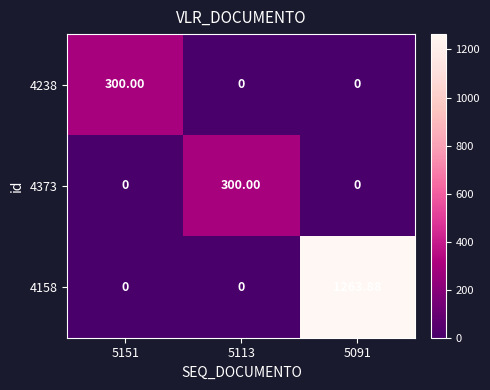

Which label corresponds to the smallest value in the chart?

5113